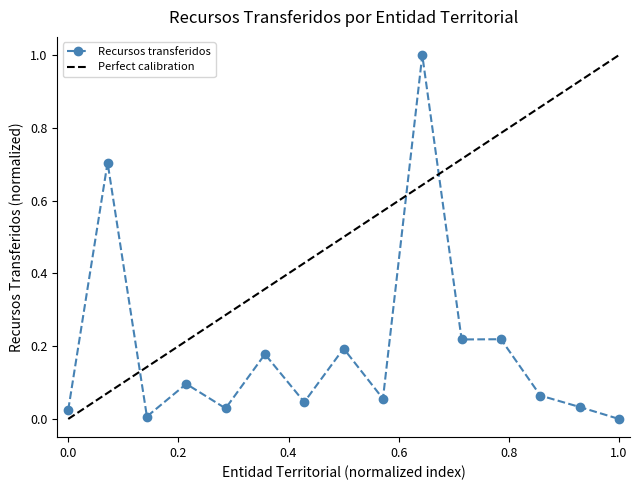

The value at APARTADO is 0.0. True or false?

True